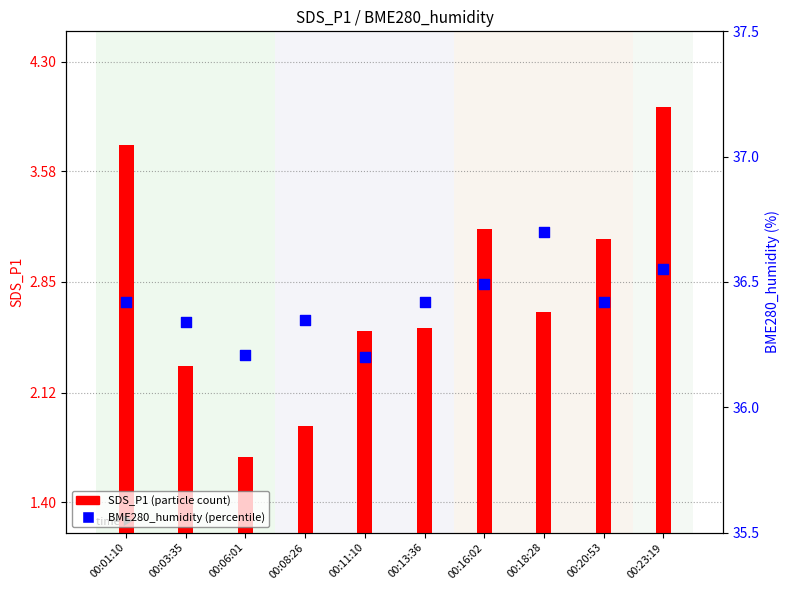

What is the change in value from 00:08:26 to 00:18:28?

+0.4